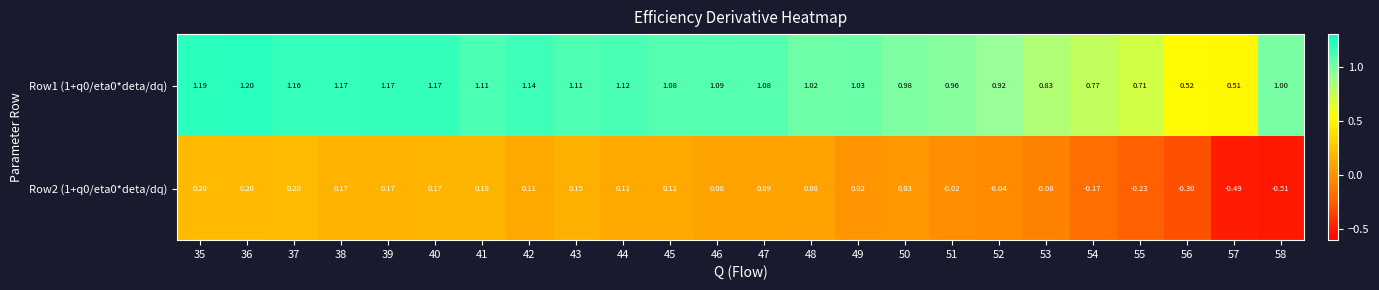

Is the value of Row1 (1+q0/eta0*deta/dq) at 39 greater than the value of Row2 (1+q0/eta0*deta/dq) at 52?

Yes